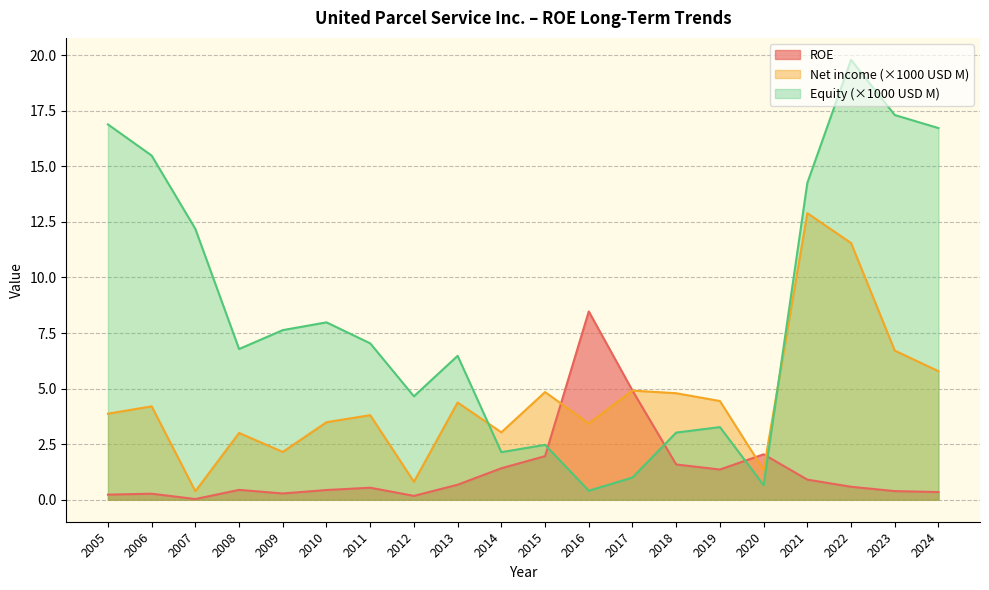

Which series has the largest total across all categories?

Equity (×1000 USD M)